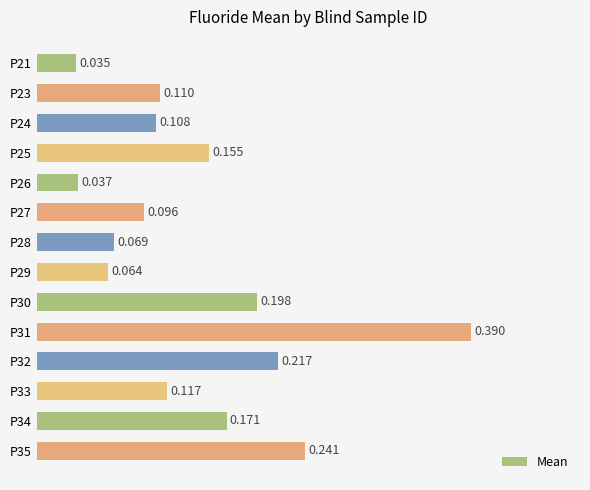

How many data points does each series have?

14